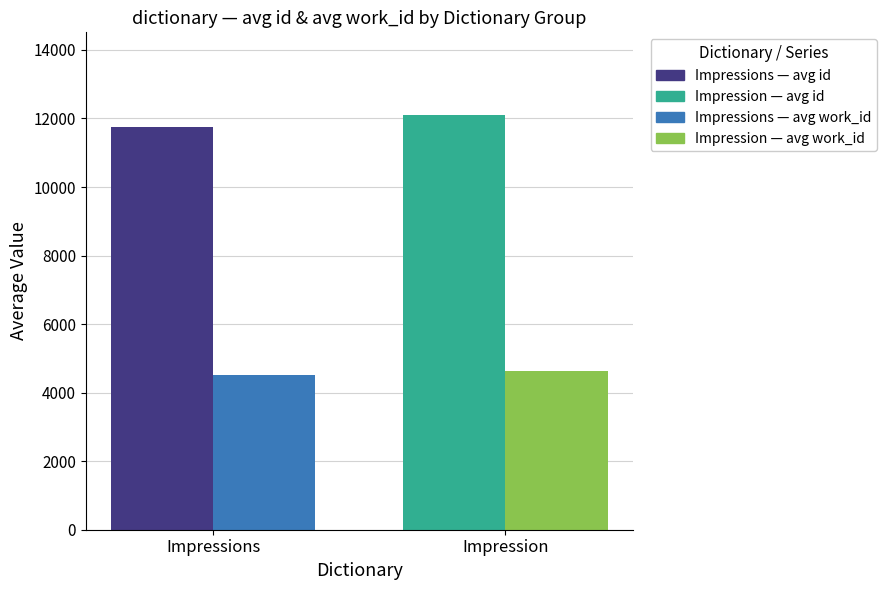

Which label corresponds to the largest value in the chart?

Impression